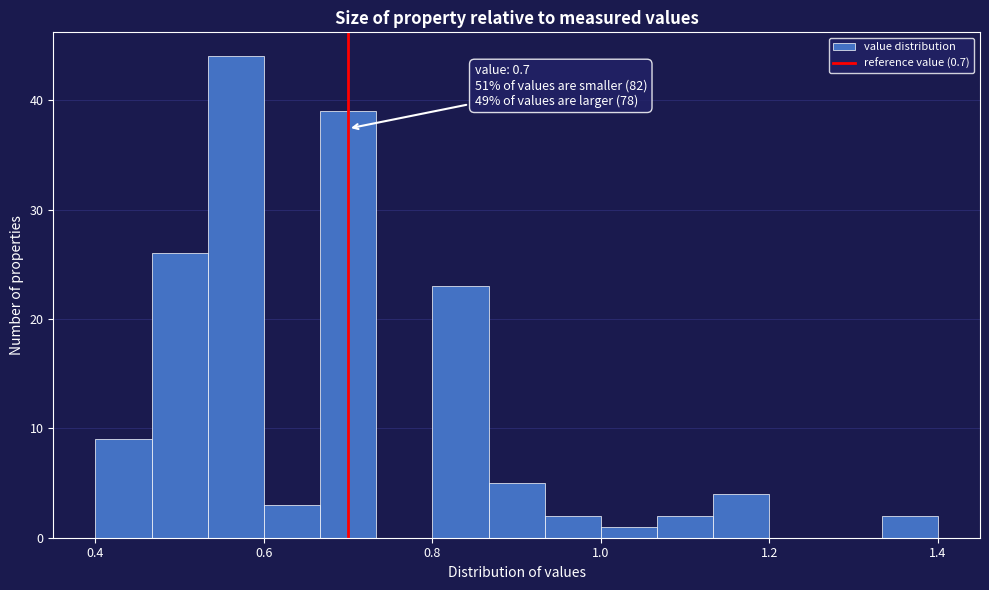

Around what value on the x-axis is the tallest bar? Give the approximate position of its centre, as read against the axis.

0.56